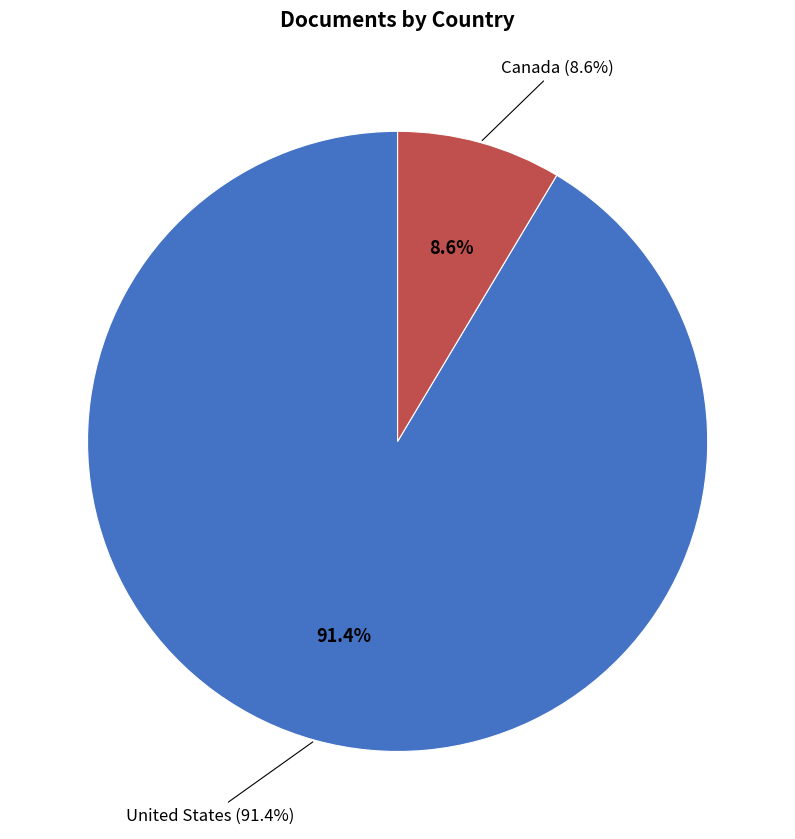

How many slices are in this pie chart?

2